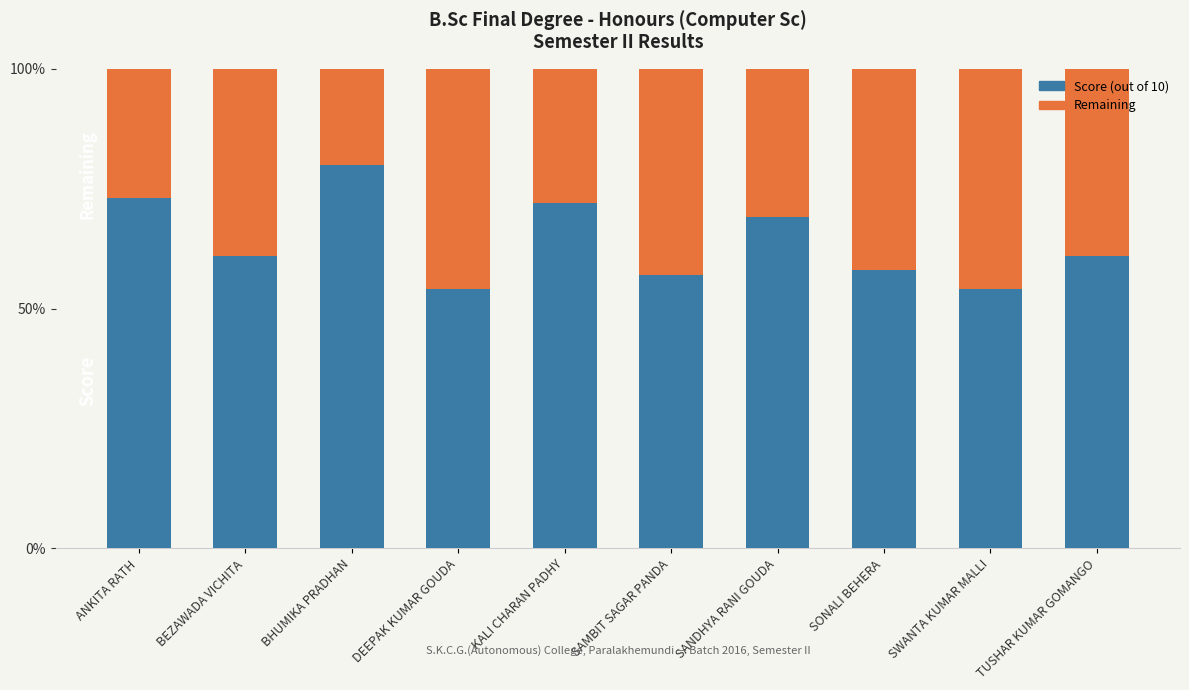

What is the total value across all series at SWANTA KUMAR MALLI?

100.0